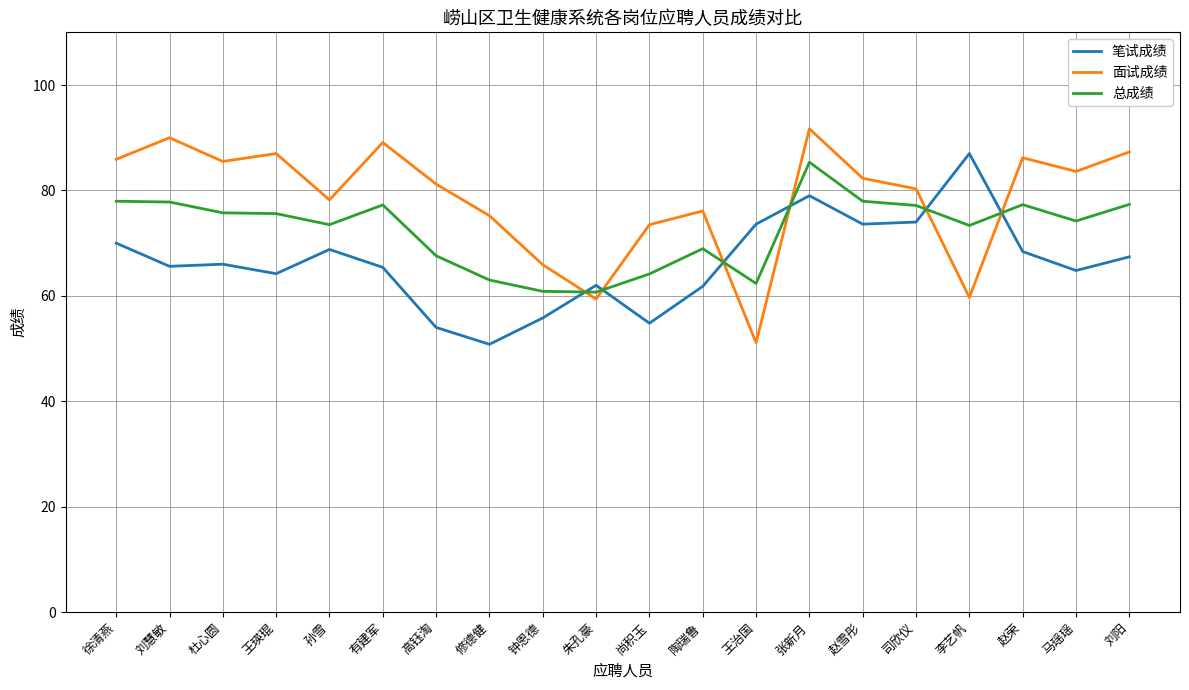

Which label corresponds to the largest value in the chart?

张新月